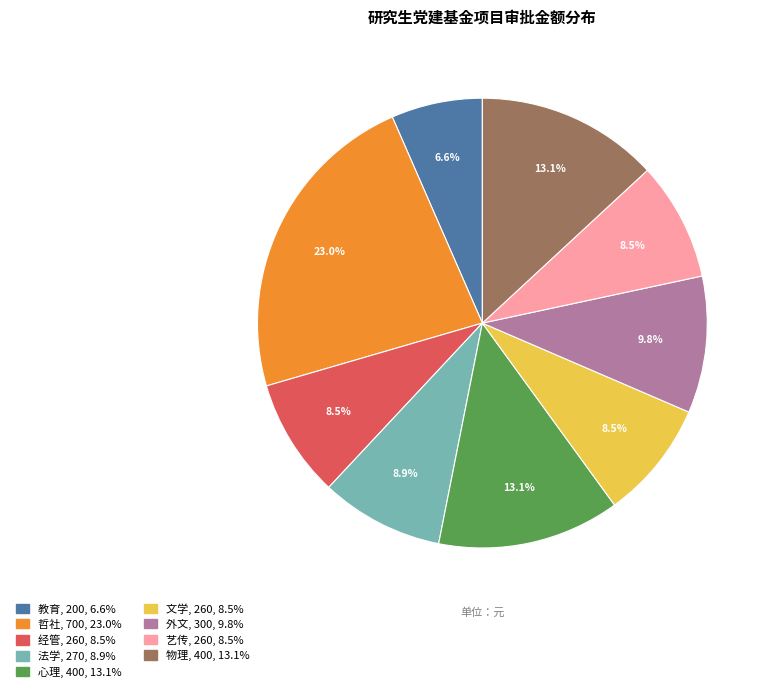

Between 哲社 and 心理, which is larger?

哲社